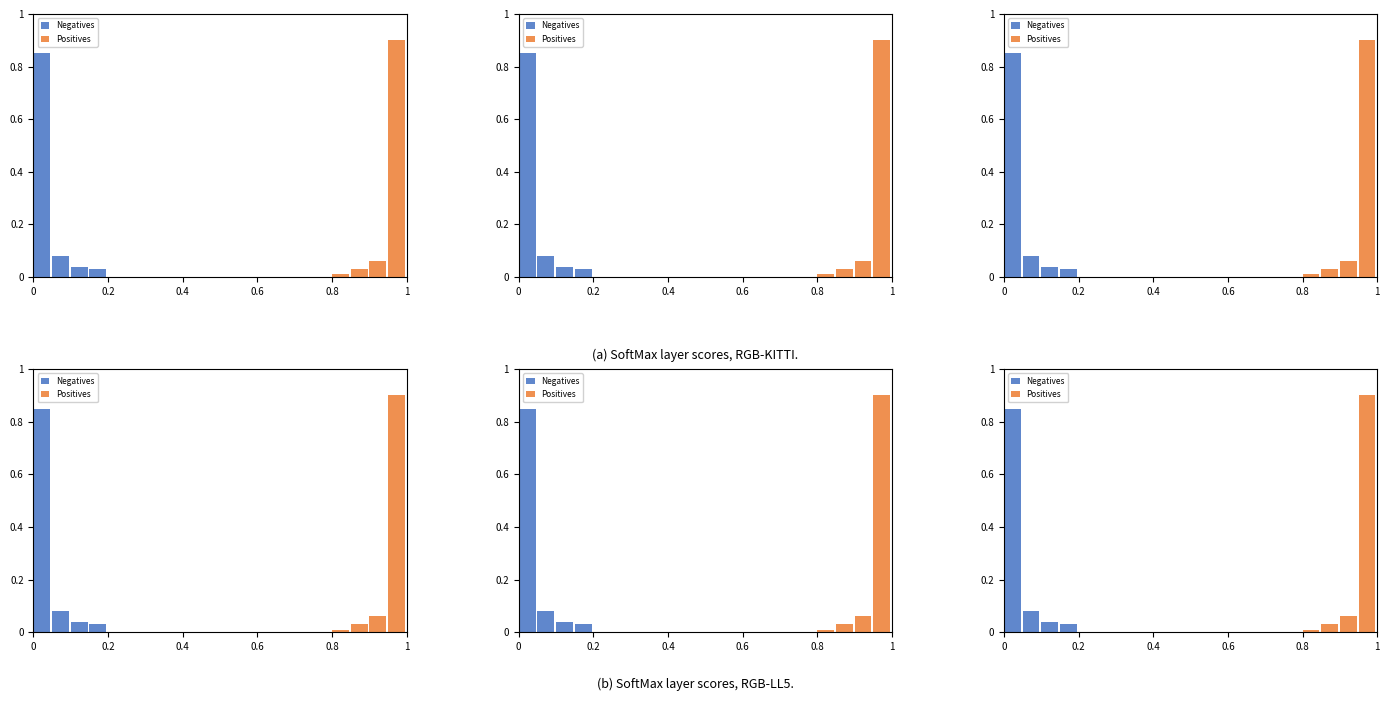

The Negatives series shows -0.5 at 9. True or false?

False